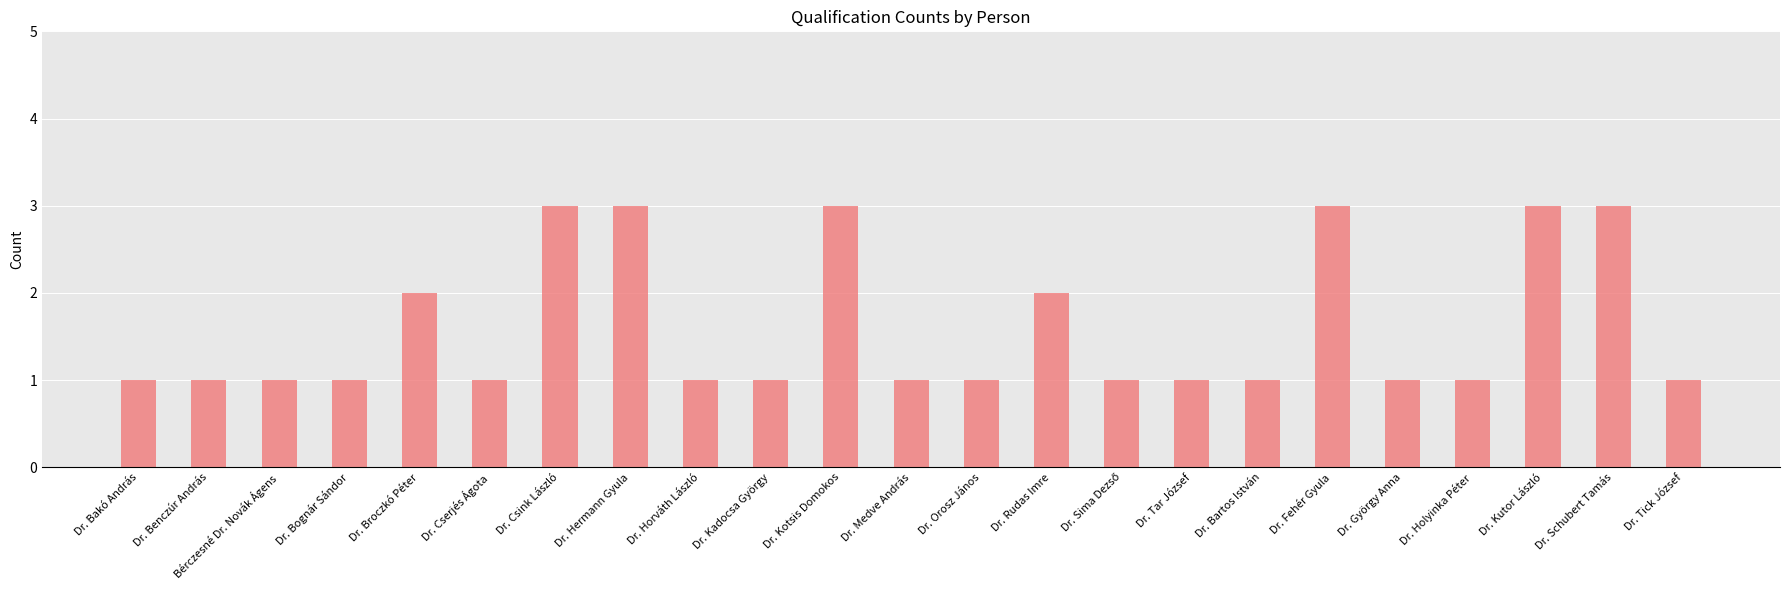

What is the label of the 13th bar from the right?

Dr. Kotsis Domokos